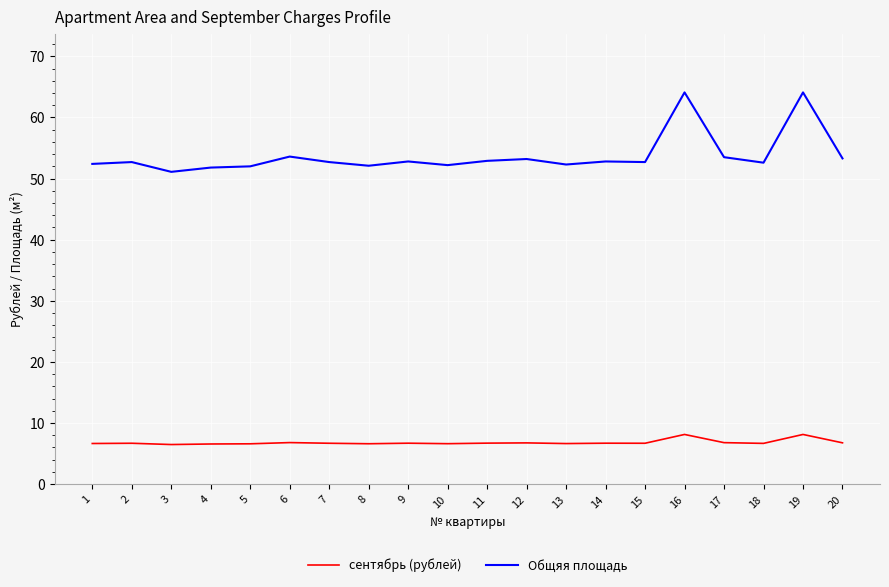

What are all the series names shown in the legend?

сентябрь (рублей), Общяя площадь